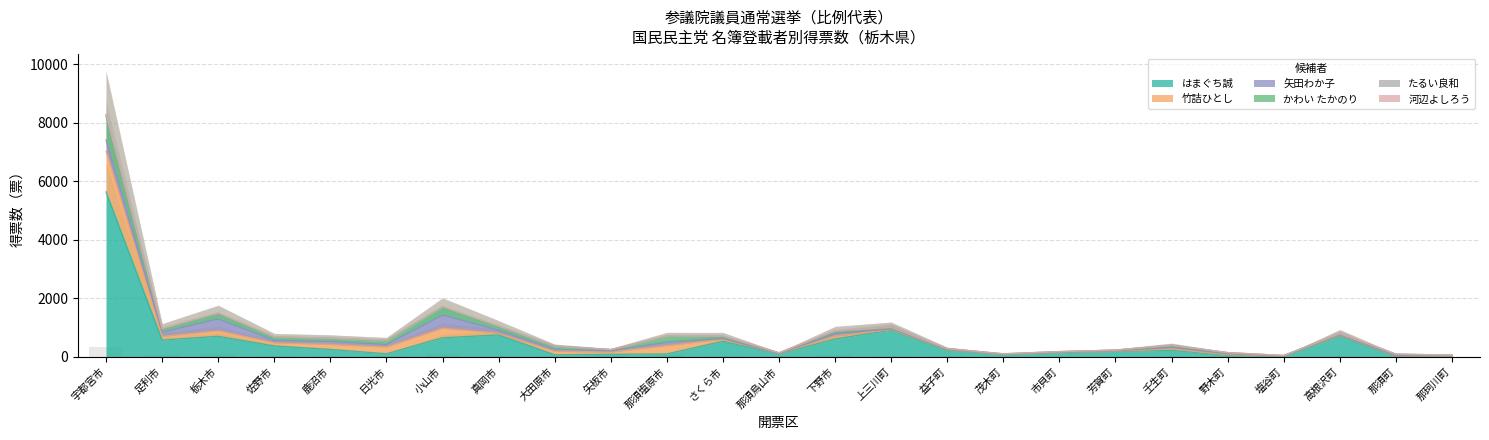

At which category is the sum across all series the highest?

宇都宮市